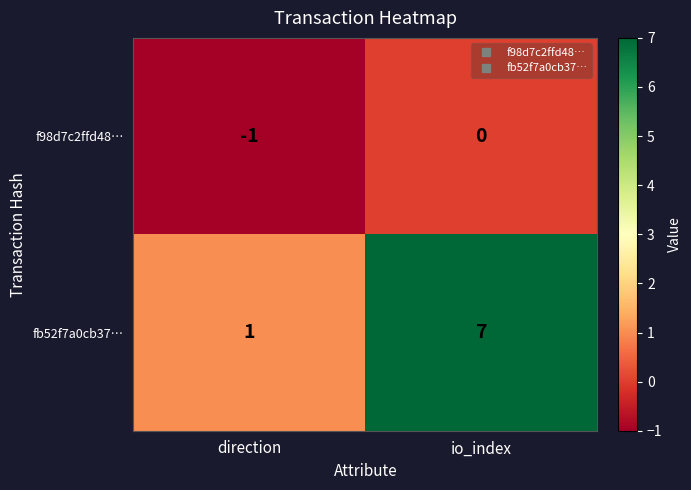

Where is f98d7c2ffd48… nearest to the value 0?

io_index